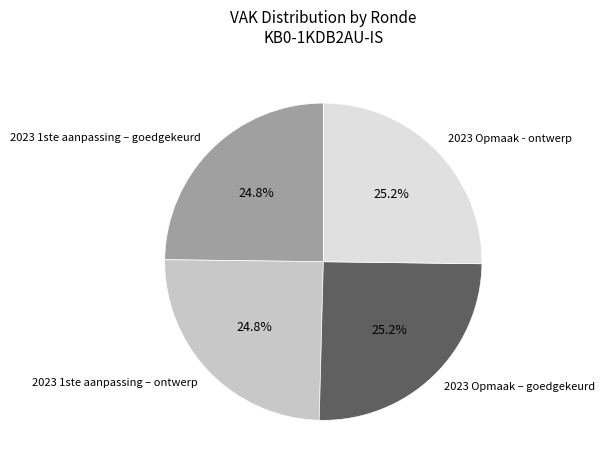

How many slices are in this pie chart?

4